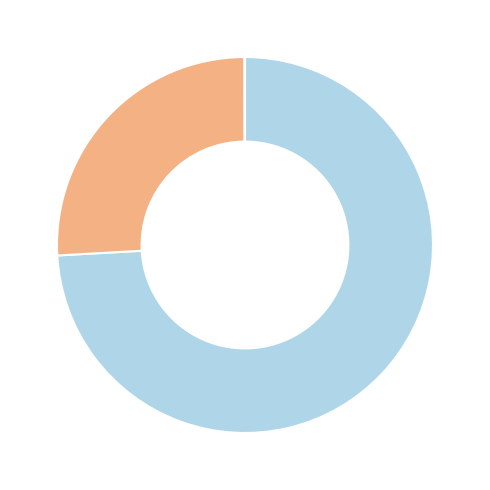

Is there a majority slice in this chart?

Yes